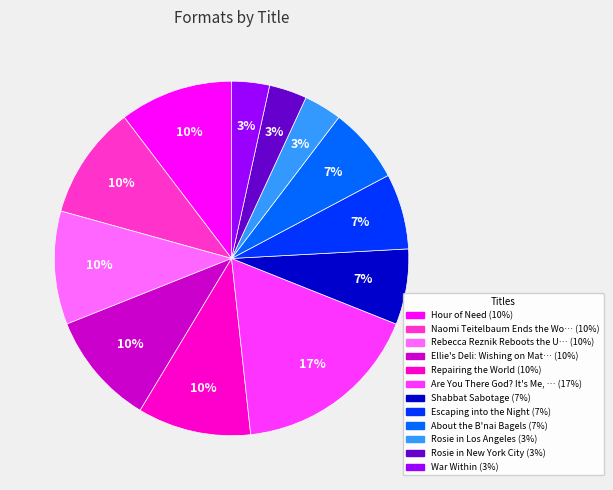

Is there a majority slice in this chart?

No